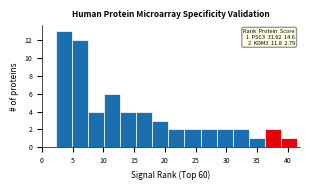

Which range on the x-axis has the tallest bar?

2.0 to 5.0